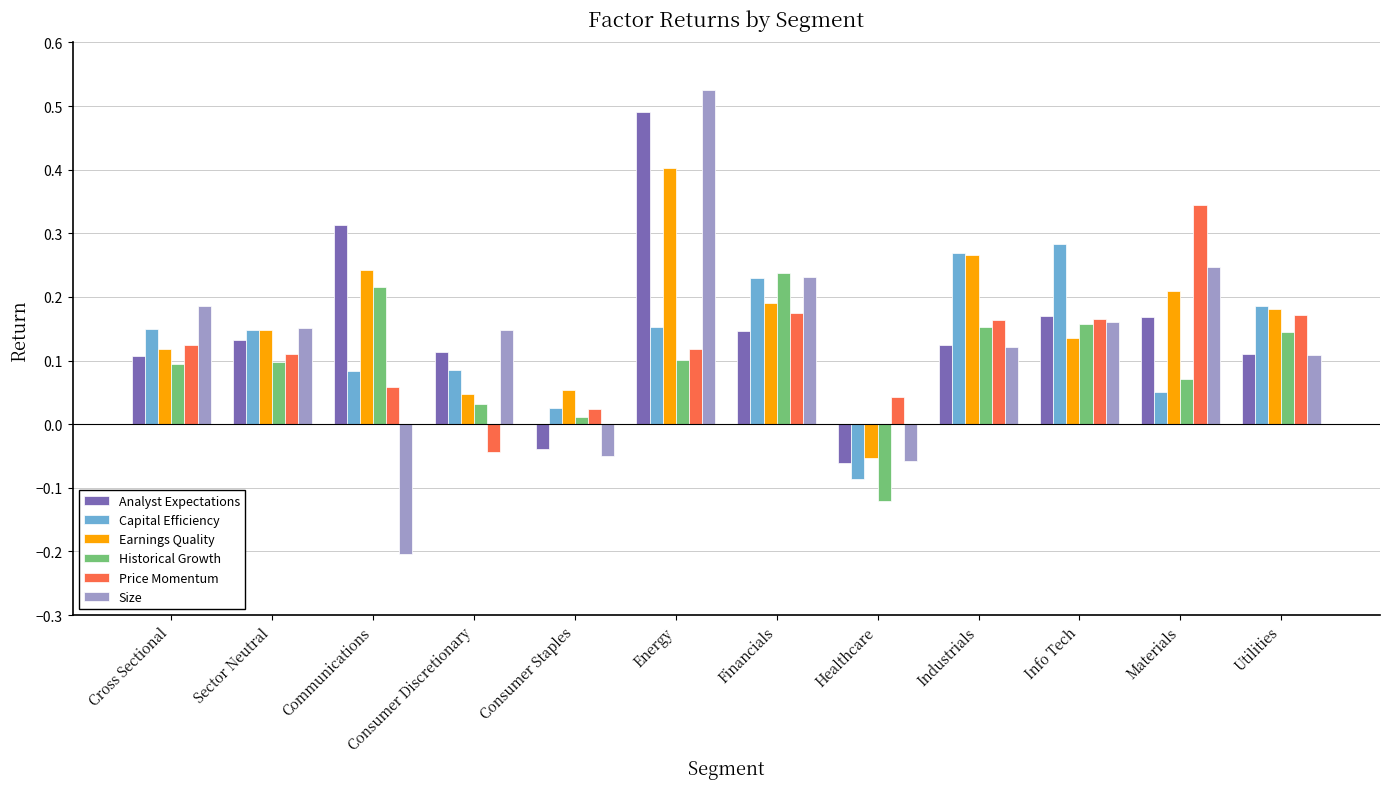

At which label does Capital Efficiency reach its minimum?

Healthcare